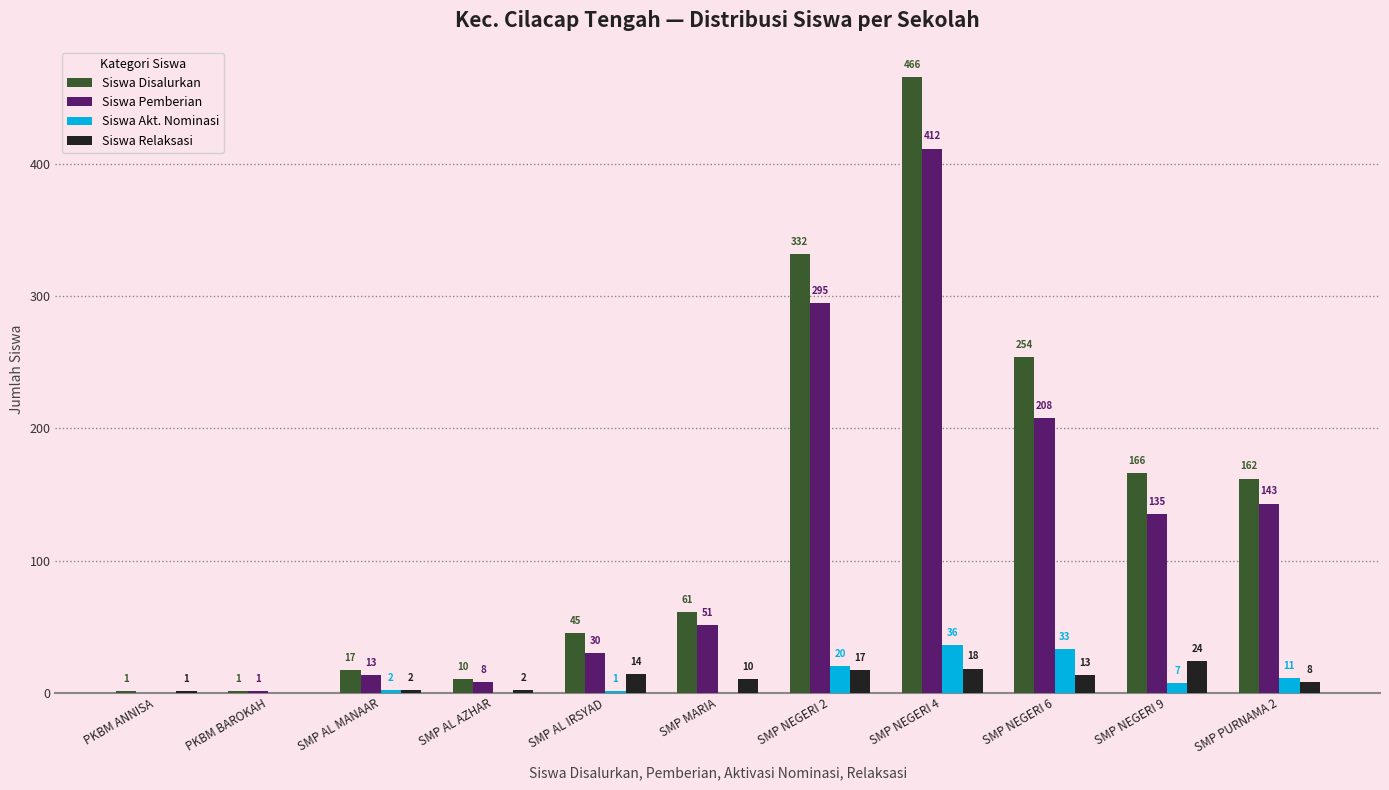

The value of Siswa Disalurkan at SMP NEGERI 9 is 166. True or false?

True